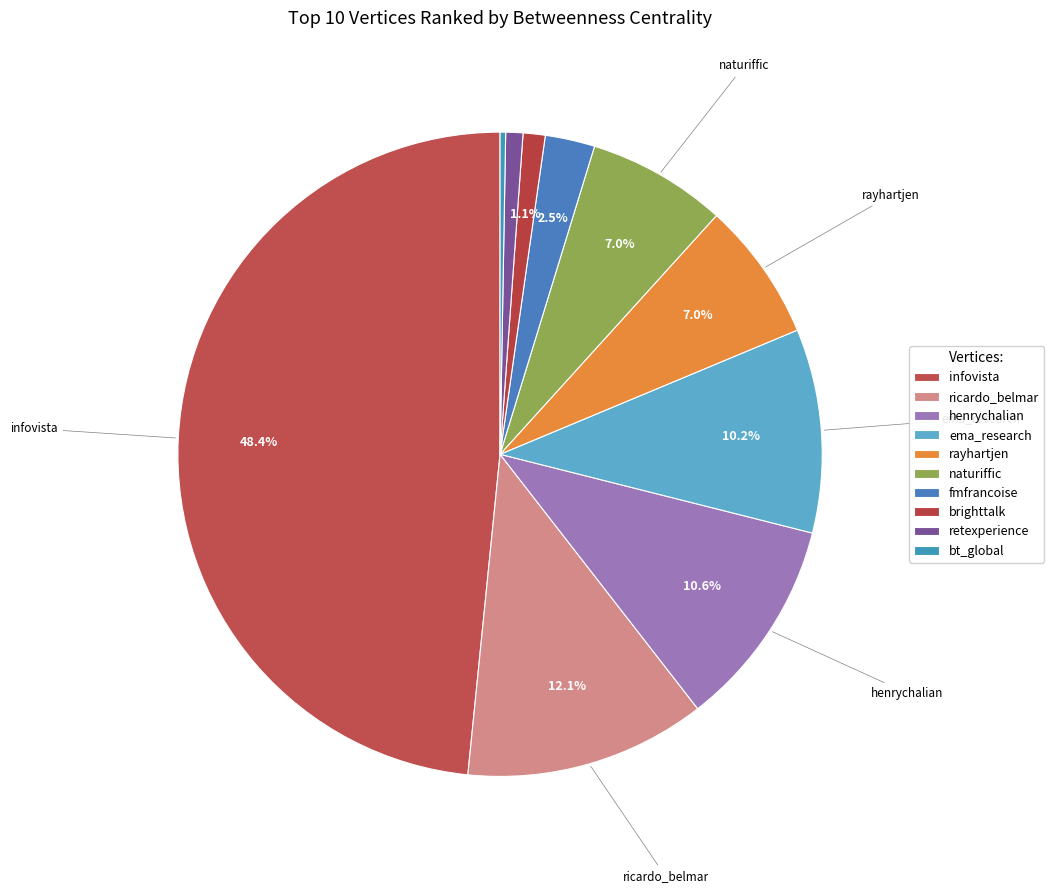

What is the largest slice in the pie chart?

infovista